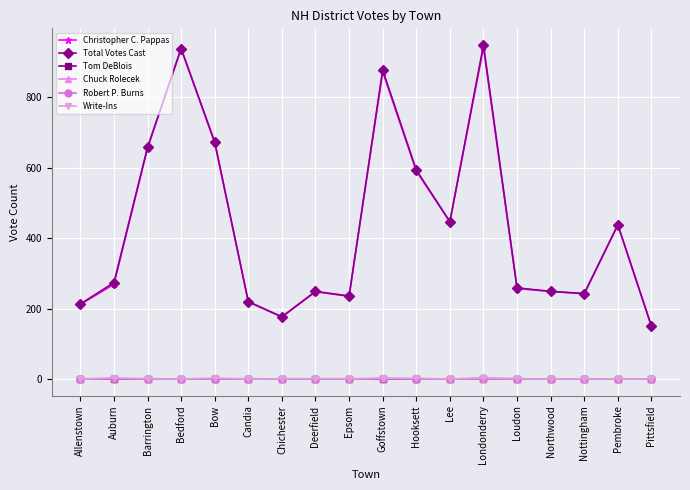

What is the maximum value shown in the chart?

949